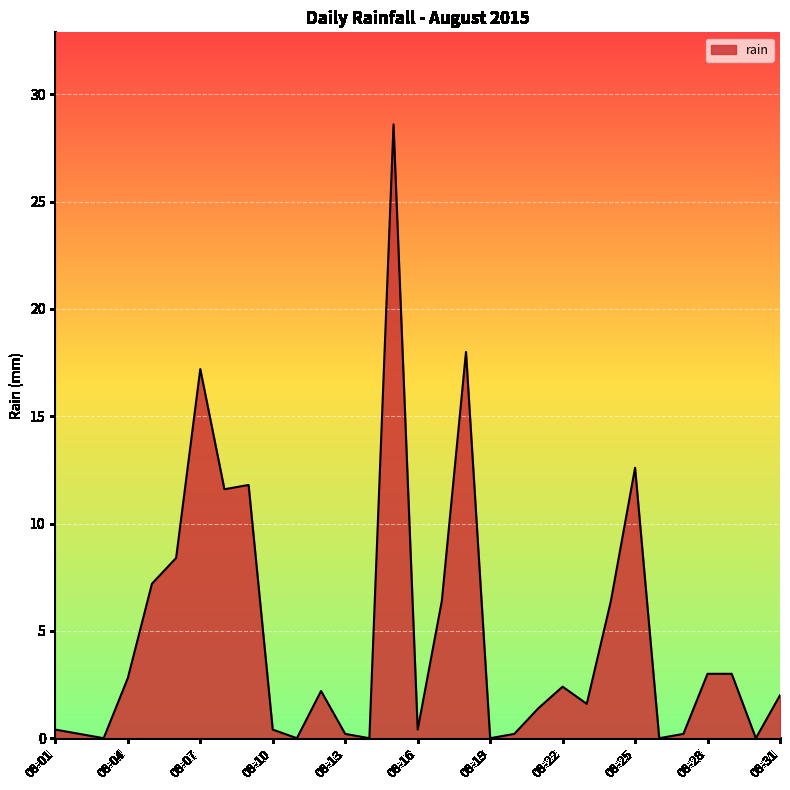

What is the difference between the maximum and minimum values?

28.6